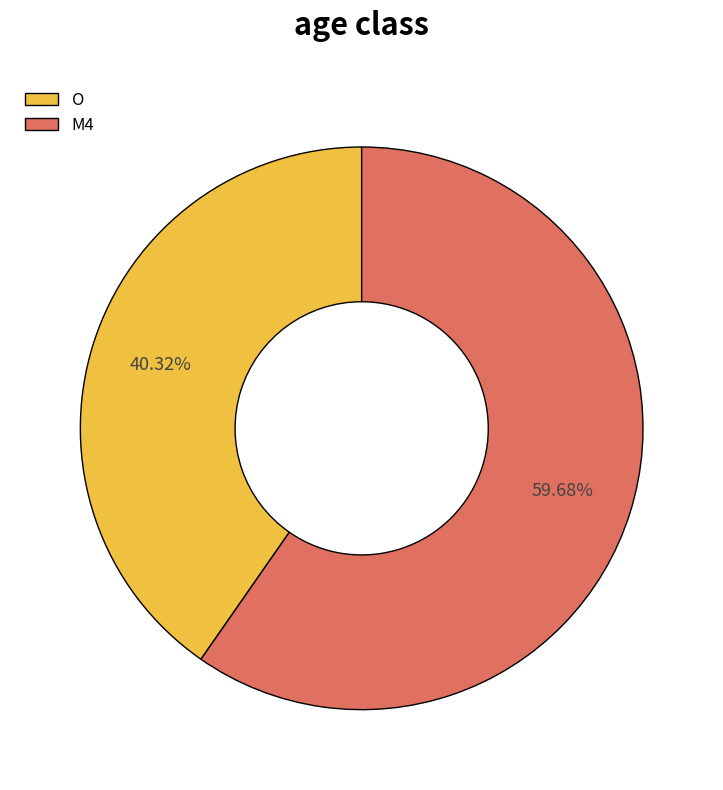

The M4 slice represents 60% of the pie. True or false?

True